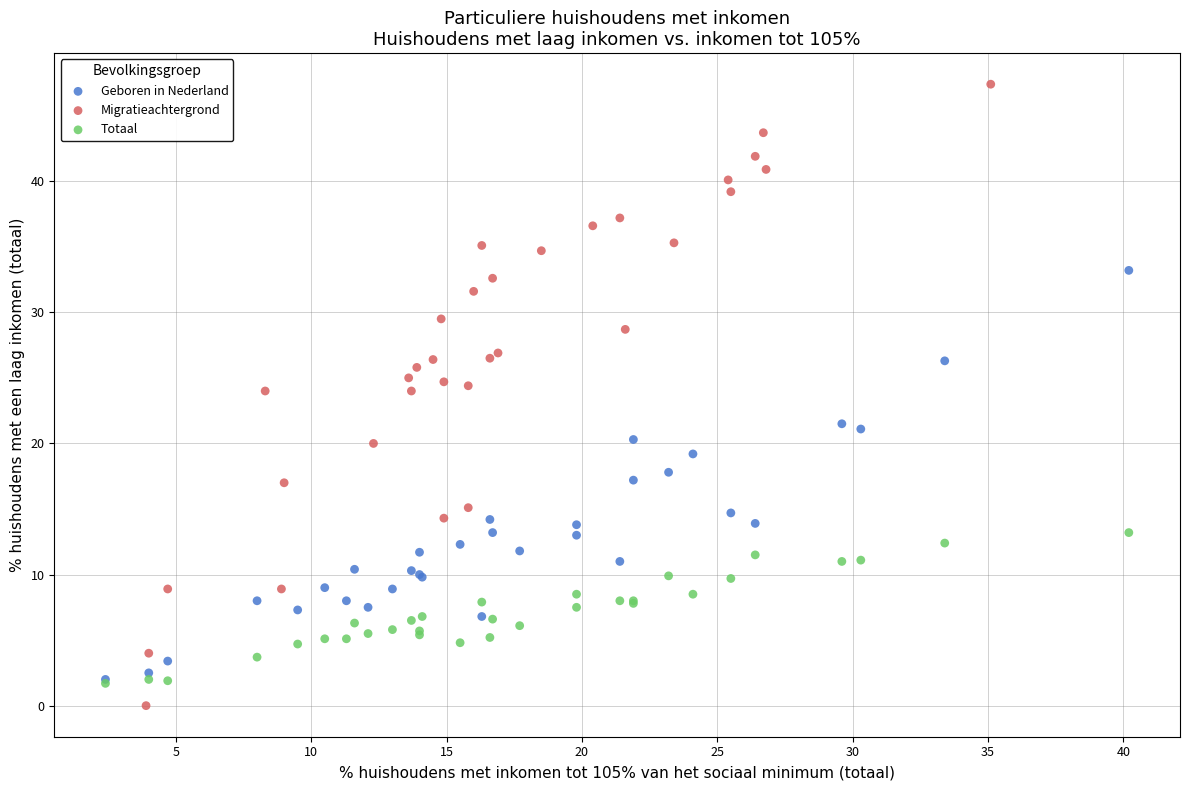

What are all the series names shown in the legend?

Geboren in Nederland, Migratieachtergrond, Totaal